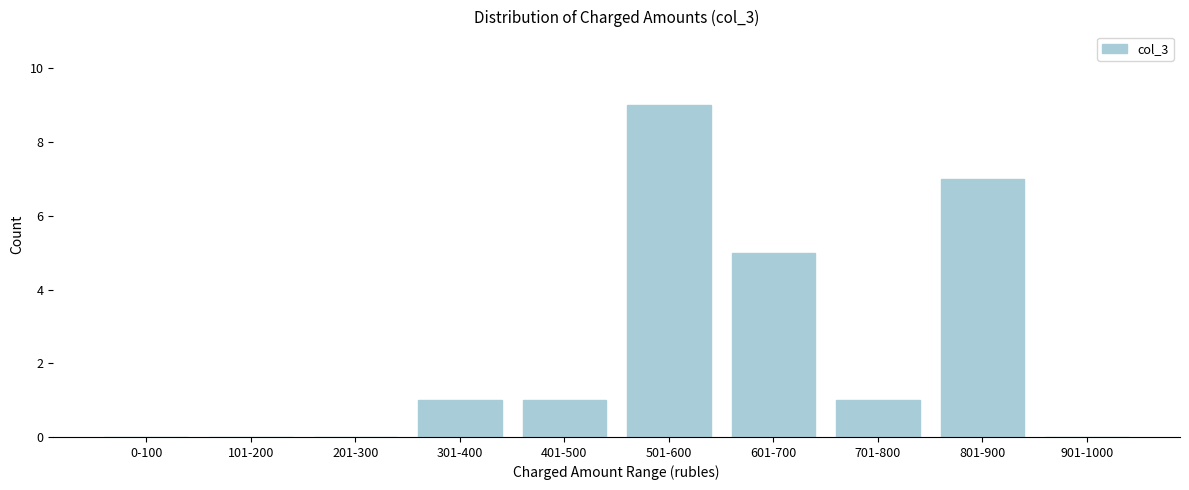

Reading right to left, transcribe all the data shown in this chart.

901-1000=0	801-900=7	701-800=1	601-700=5	501-600=9	401-500=1	301-400=1	201-300=0	101-200=0	0-100=0